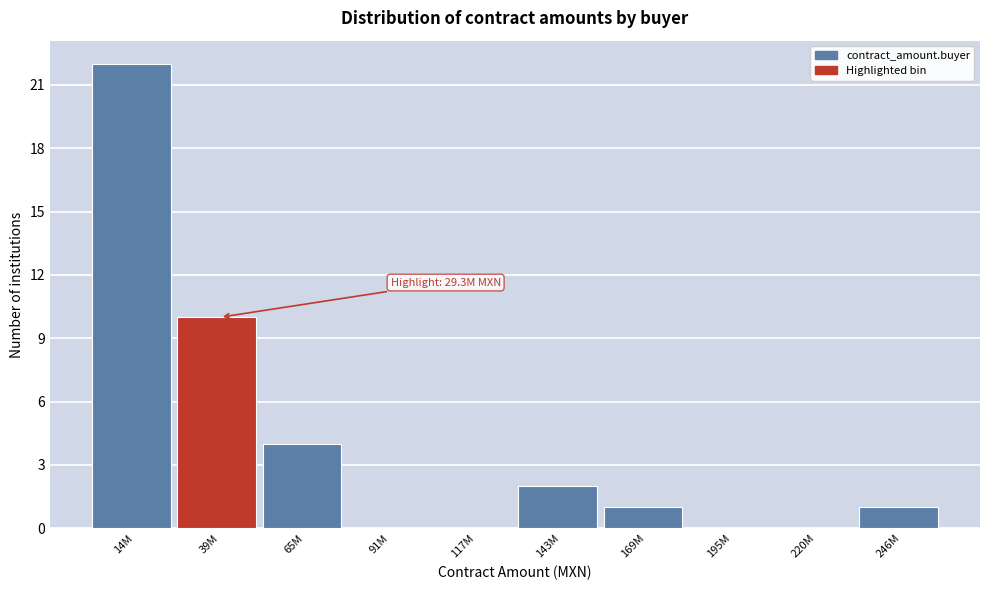

Reading left to right, list all the values displayed in this chart.

14M=22	39M=10	65M=4	91M=0	117M=0	143M=2	169M=1	195M=0	220M=0	246M=1